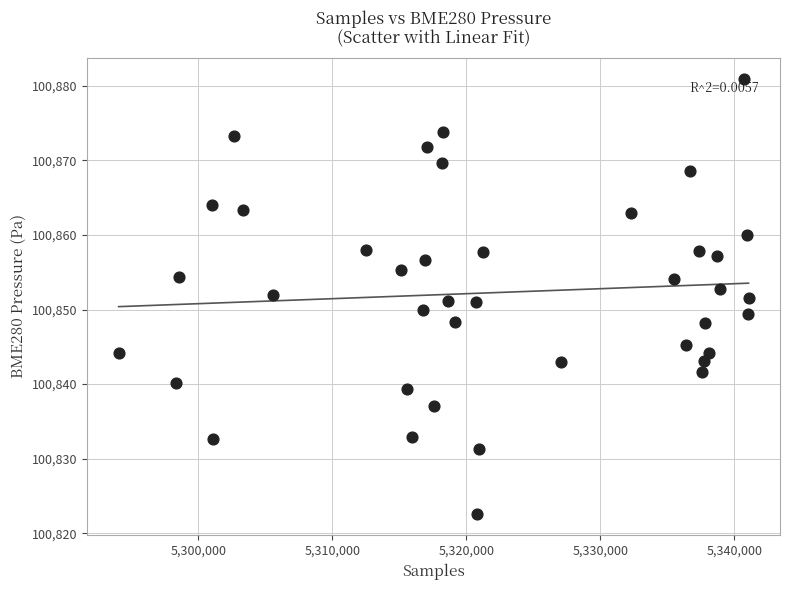

What is the range of X values (max minus min)?

47015.0